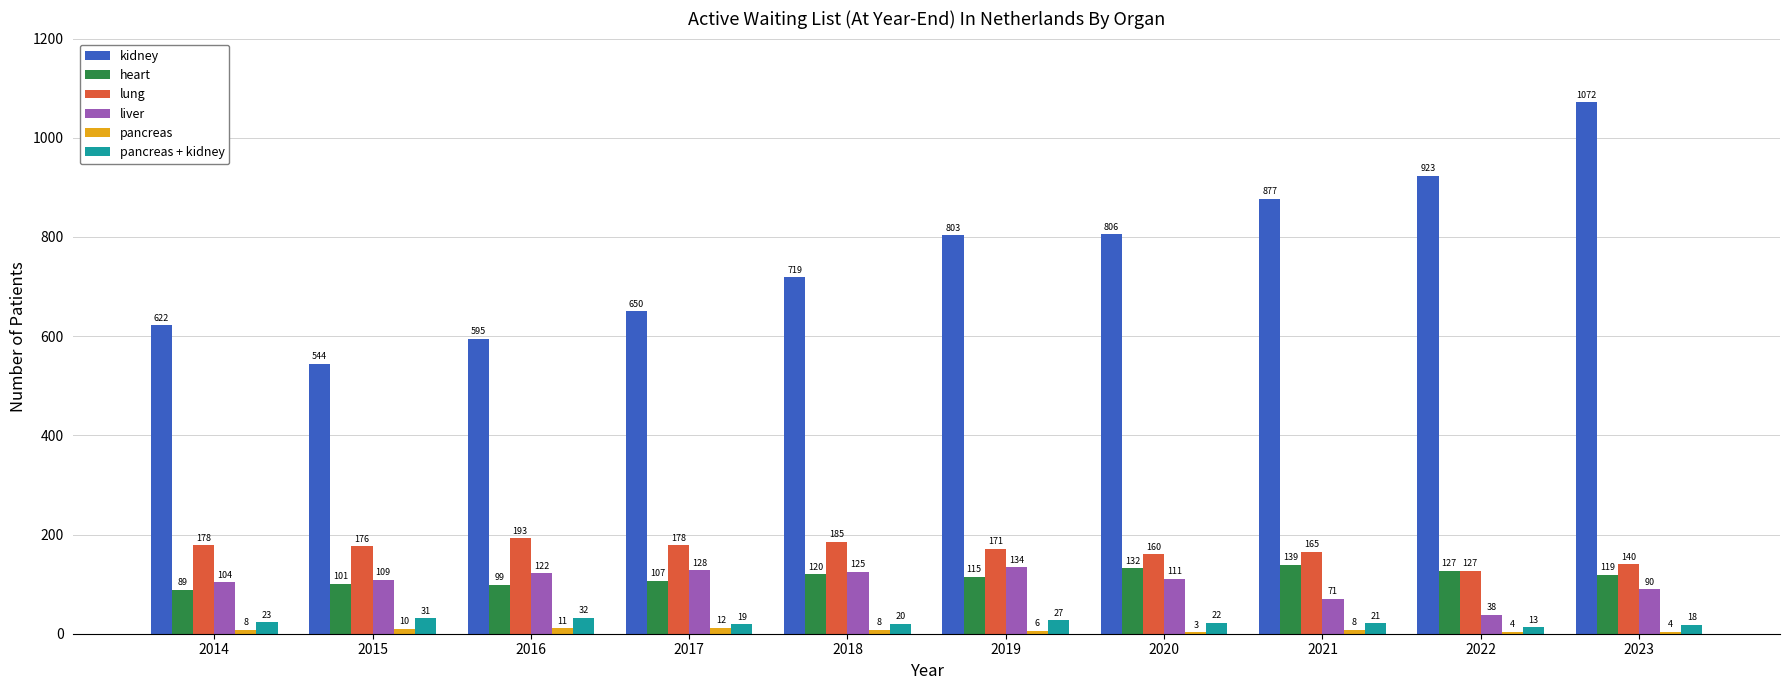

What is the greatest value displayed?

1072